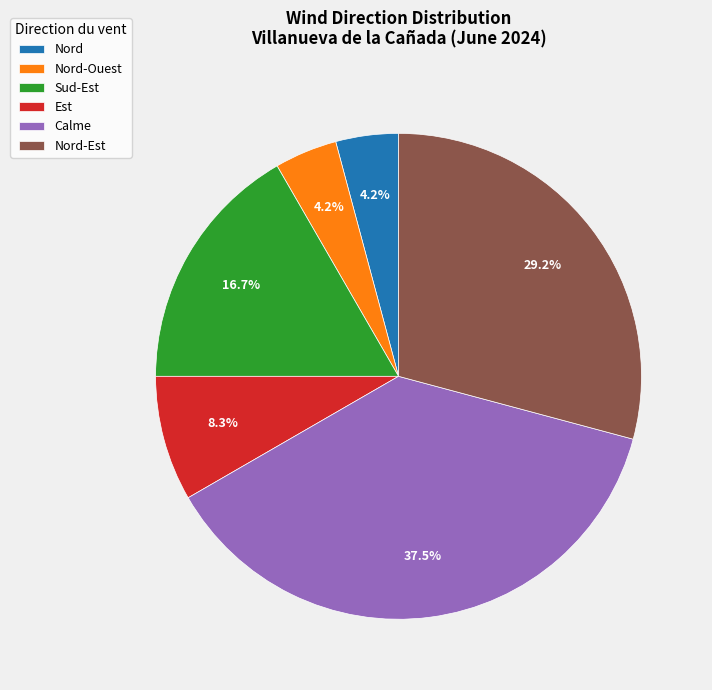

Combined, do Est and Nord account for over 50%?

No